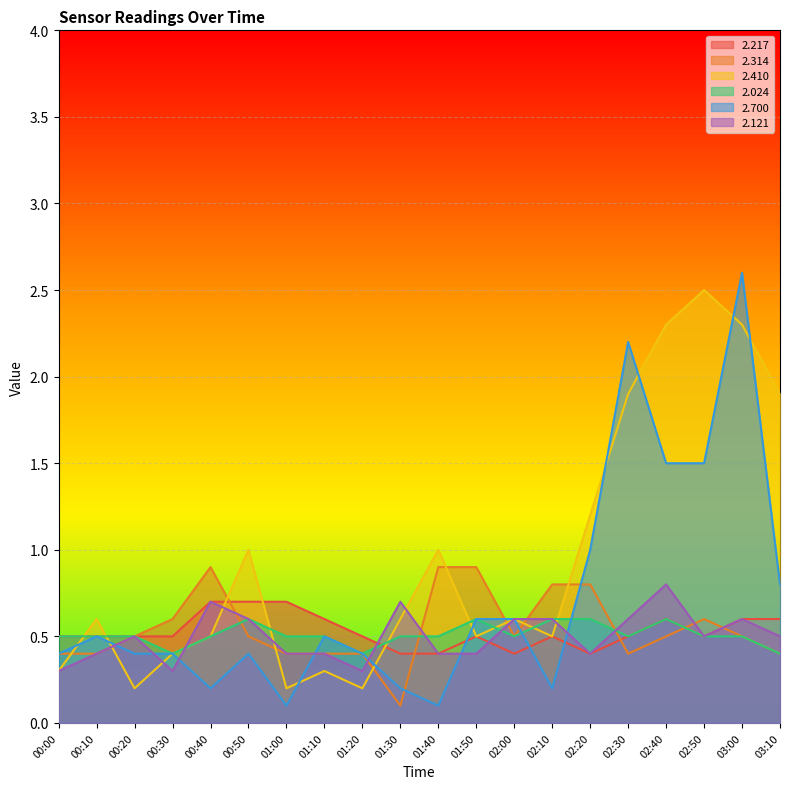

Rank the series at 01:20 from highest to lowest value.

2.217, 2.314, 2.024, 2.700, 2.121, 2.410